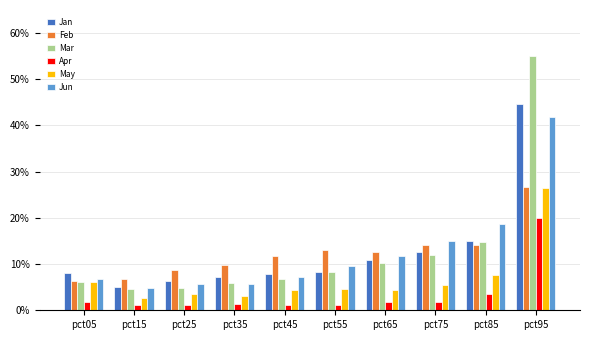

What is the highest value of the Jan series?

0.4